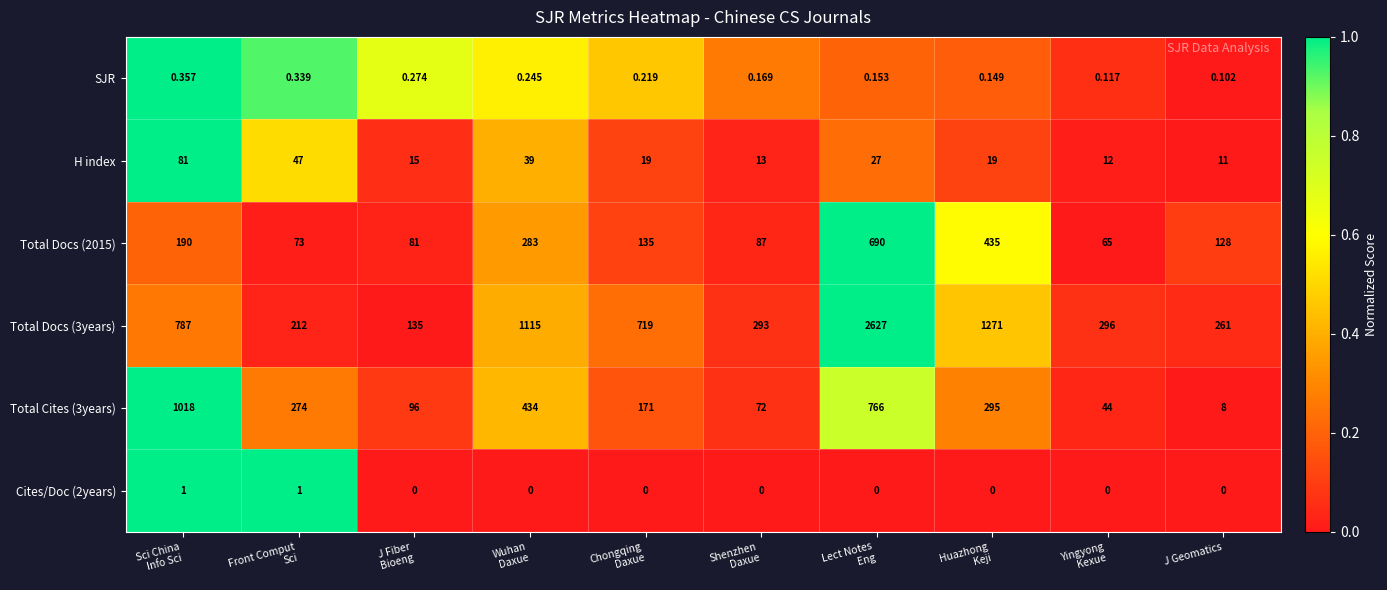

Where is SJR nearest to the value 0?

J Geomatics